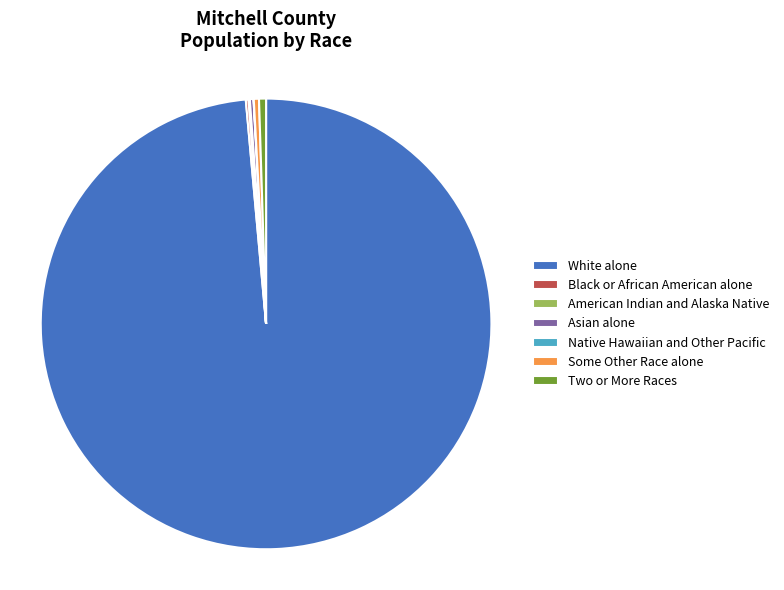

Is White alone the majority of the pie?

Yes